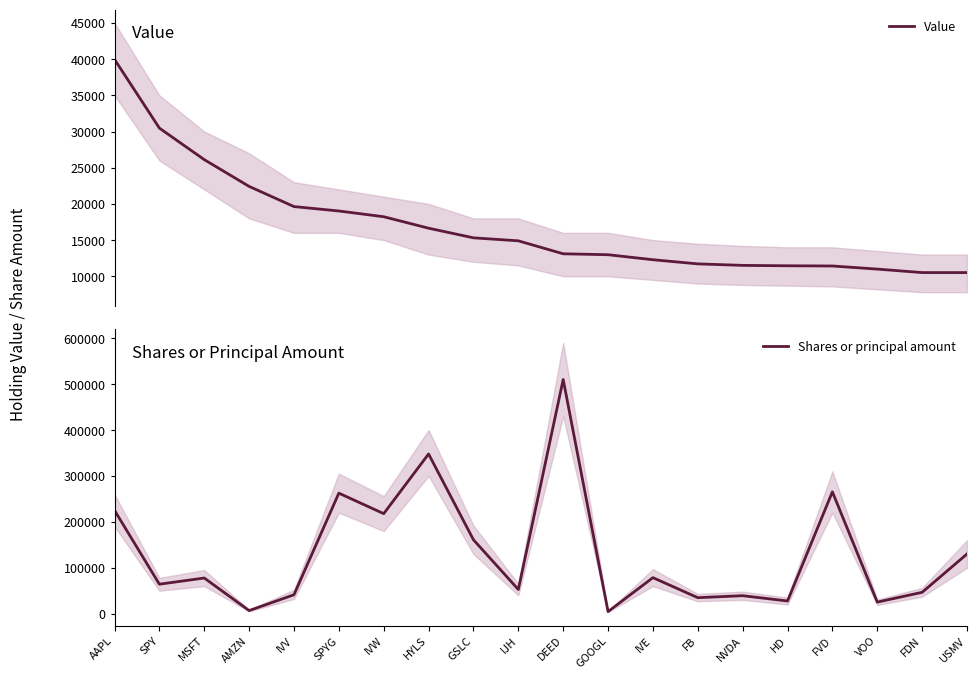

Where does the Shares or principal amount series first go above 77662?

AAPL